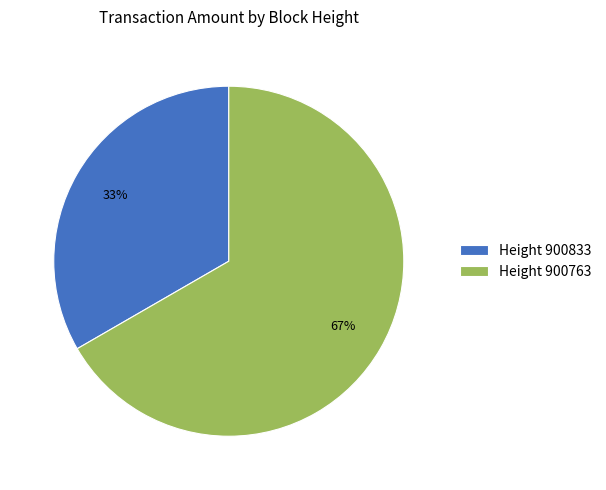

Rank the categories by value from lowest to highest.

Height 900833, Height 900763